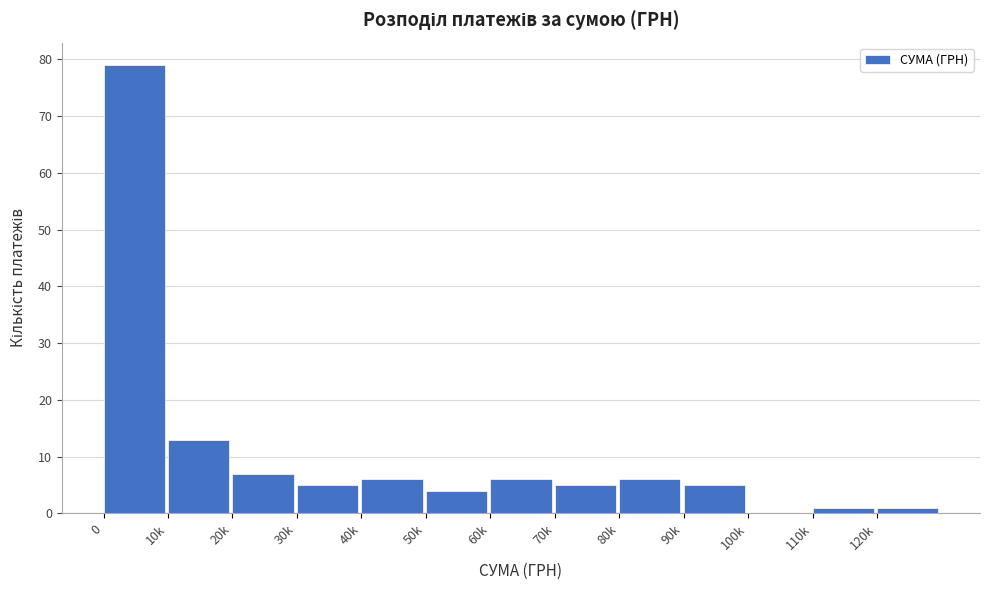

Reading right to left, extract all data points from this chart.

120k=1	110k=1	100k=0	90k=5	80k=6	70k=5	60k=6	50k=4	40k=6	30k=5	20k=7	10k=13	0=79